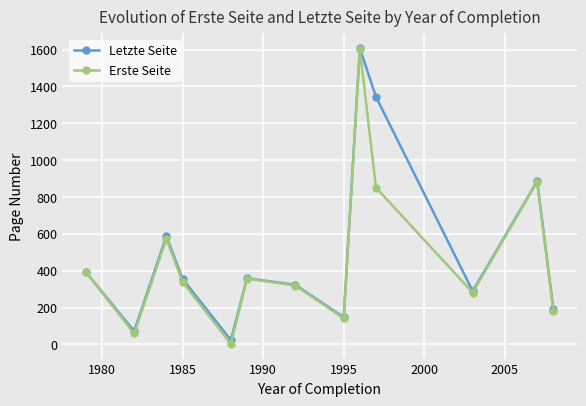

What is the maximum value shown in the chart?

1607.0